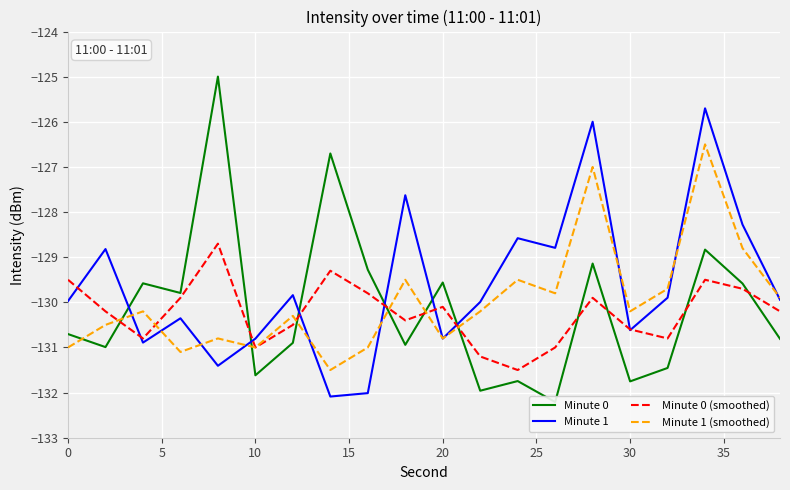

True or false: Minute 0 has more than 2 points higher than both neighbors.

True